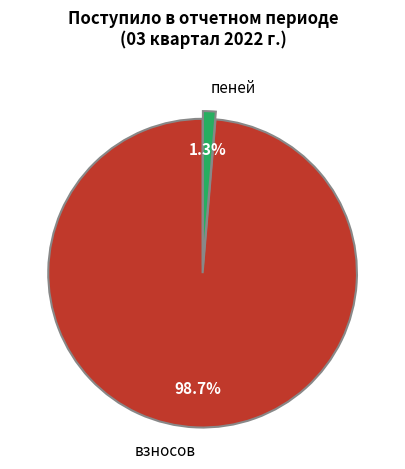

To the nearest percent, what is the average slice percentage?

50%